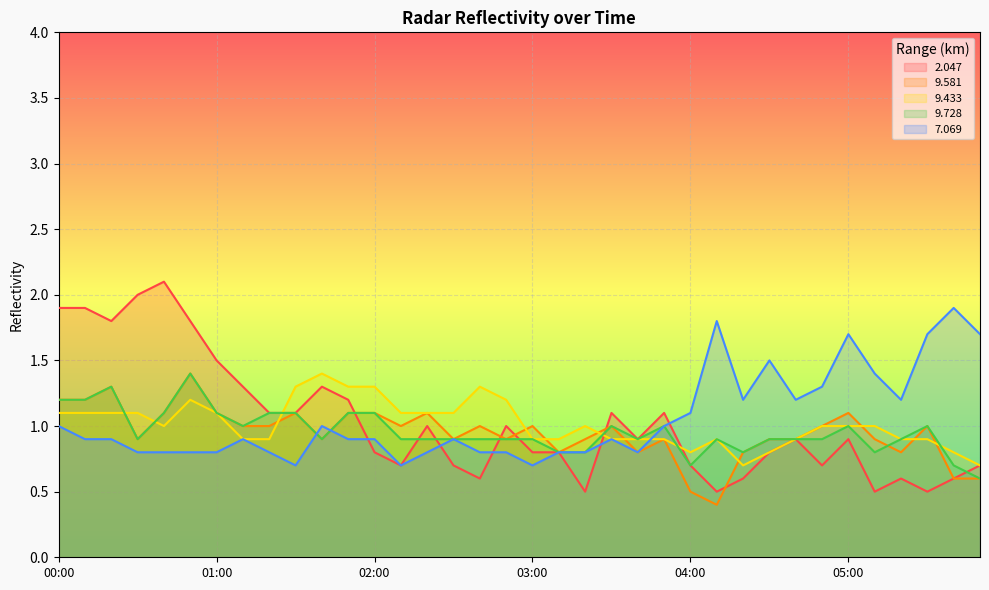

What is the label of the 3rd point from the right?

05:30